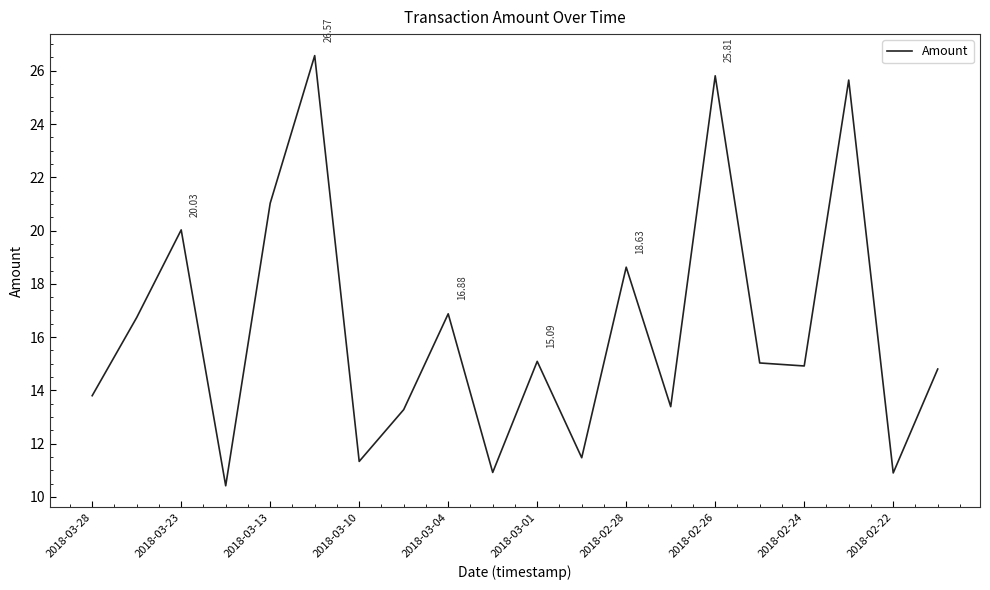

How many interior local valleys (lower than both neighbors) does the data have?

7